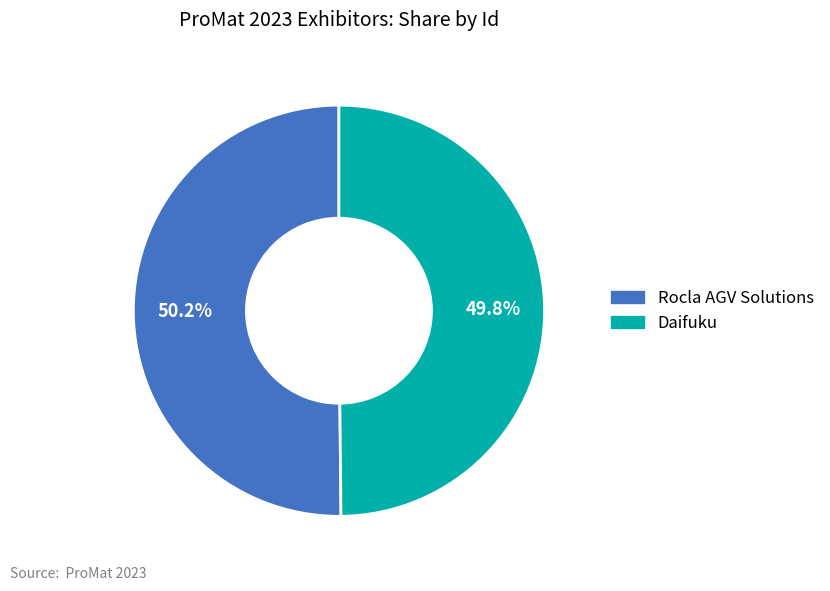

What is the ratio of the value at Rocla AGV Solutions to the value at Daifuku?

1.0